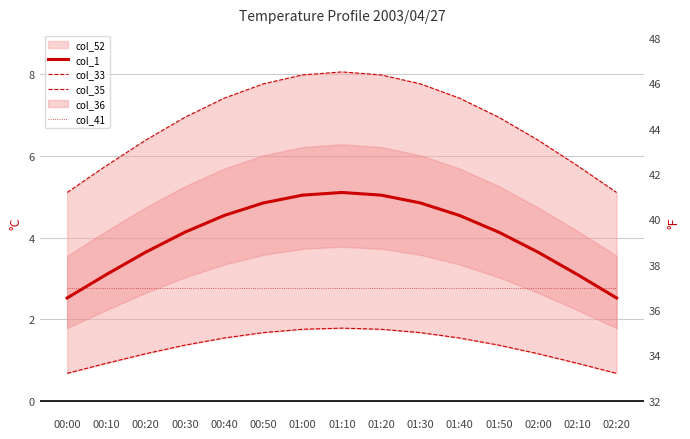

Rank the series by their maximum value, from highest to lowest.

col_33, col_1, col_41, col_35